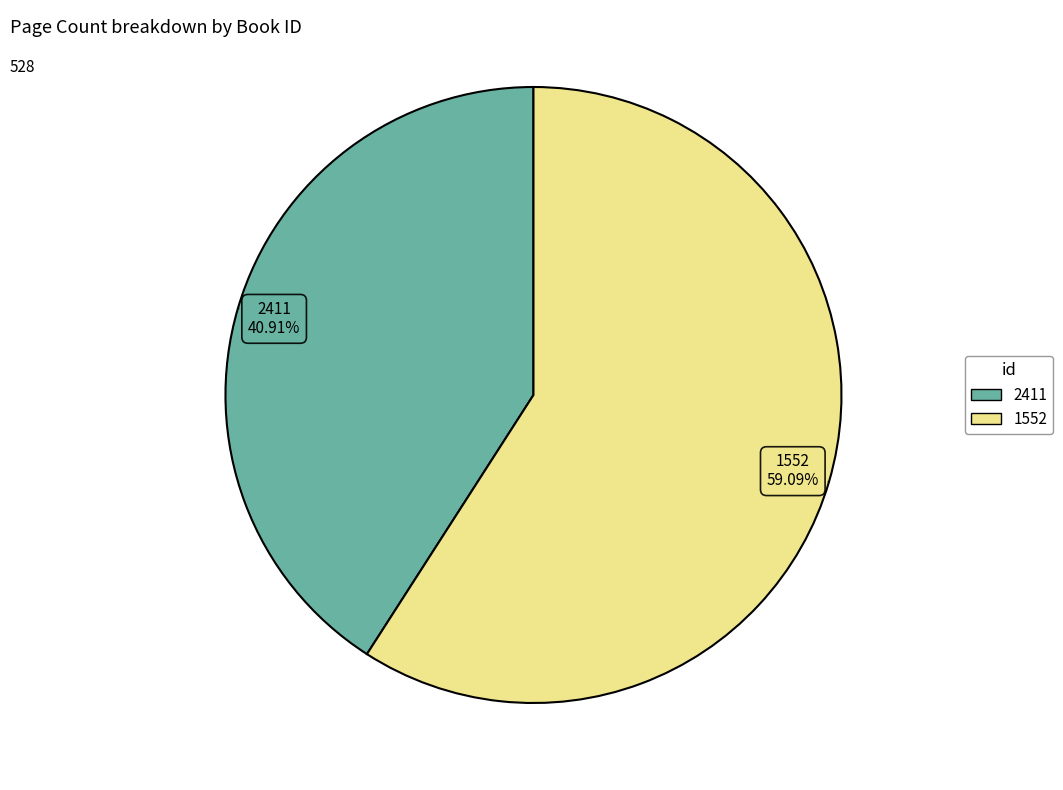

To the nearest percent, what is the difference between the 2411 and 1552 slice percentages?

18%